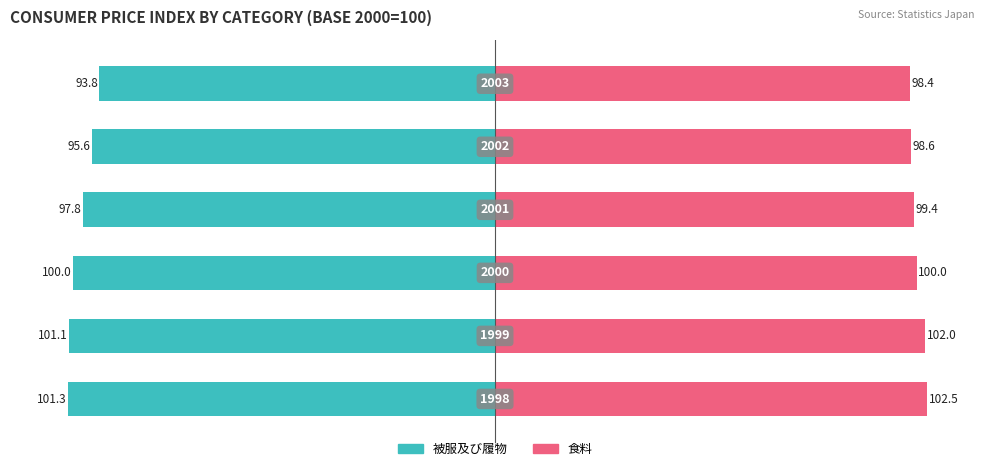

Which series has the largest range (max minus min)?

被服及び履物